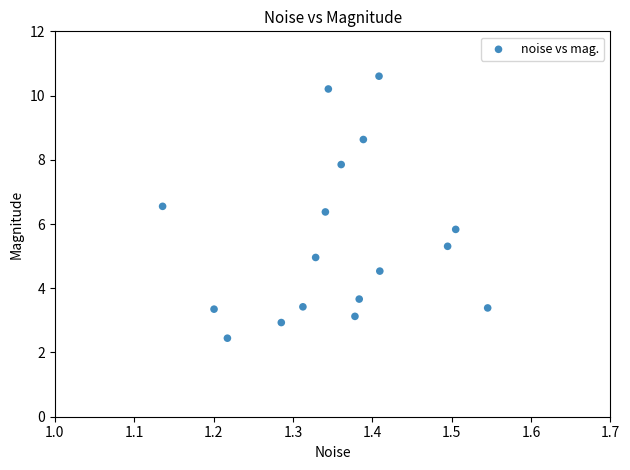

What is the range of Y values (max minus min)?

8.2